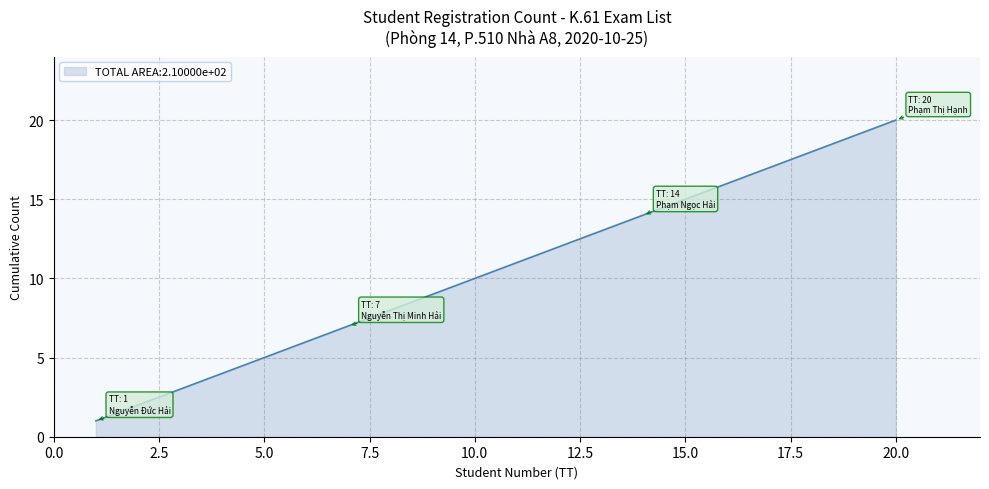

How many lines are shown in the chart?

1